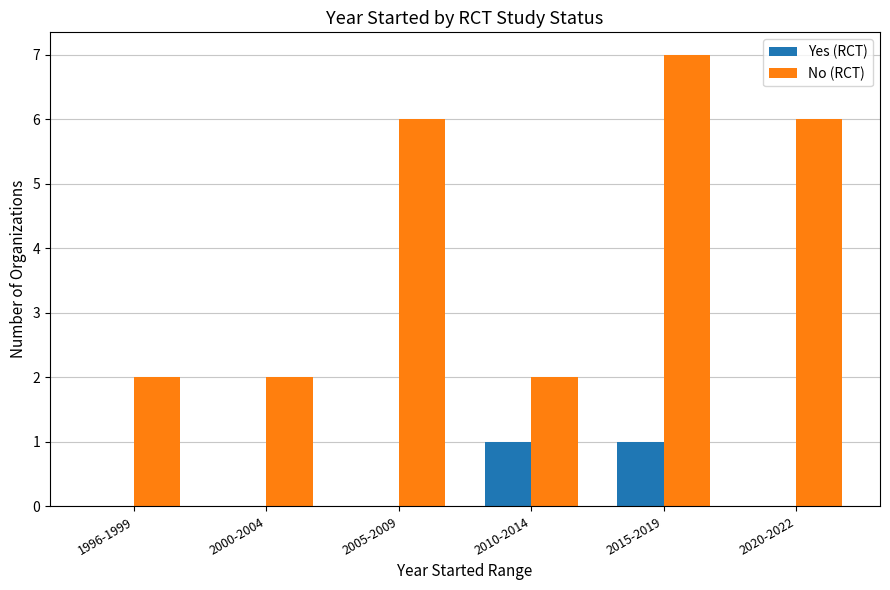

Between 2000-2004 and 2010-2014, which series saw the biggest shift?

Yes (RCT)